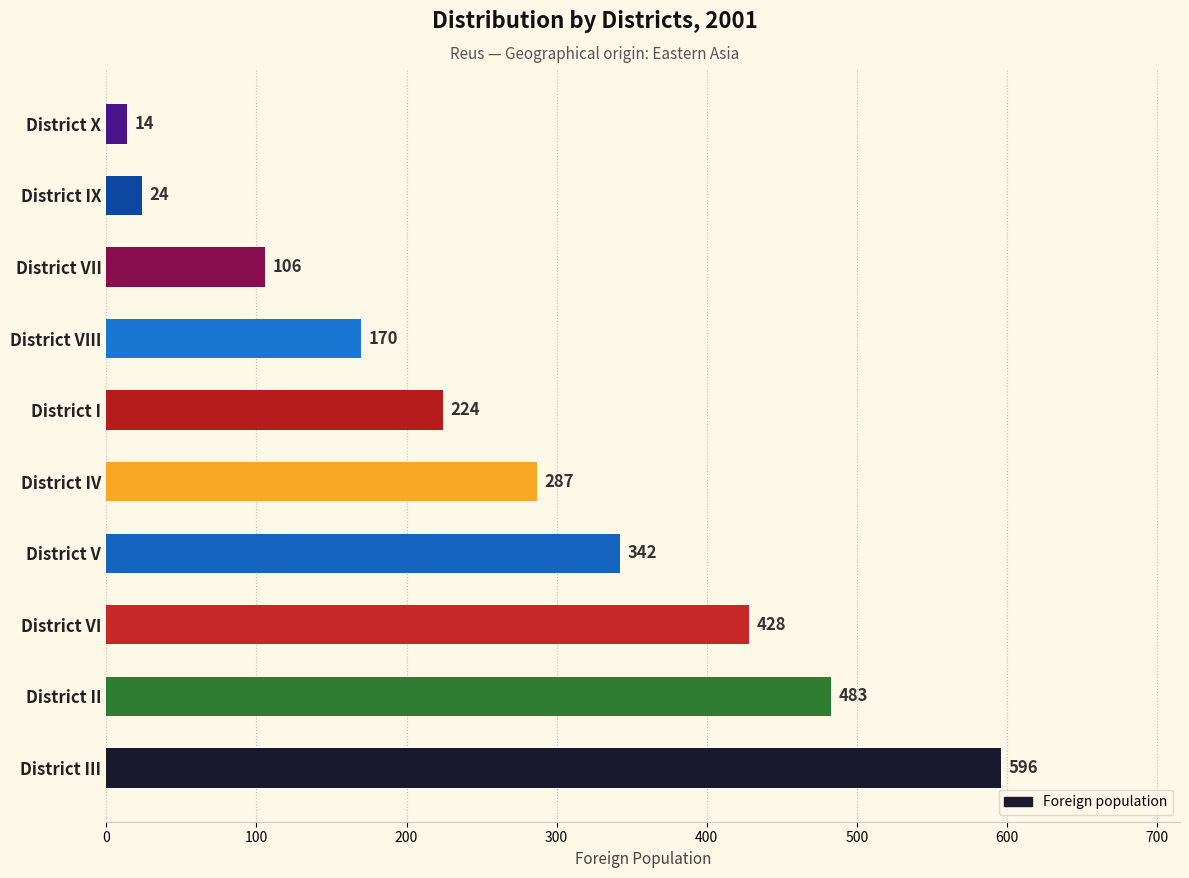

What is the change in value from District III to District IV?

-309